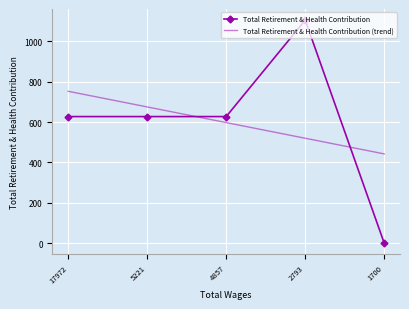

Which series changed the most between 5221 and 1700?

Total Retirement & Health Contribution